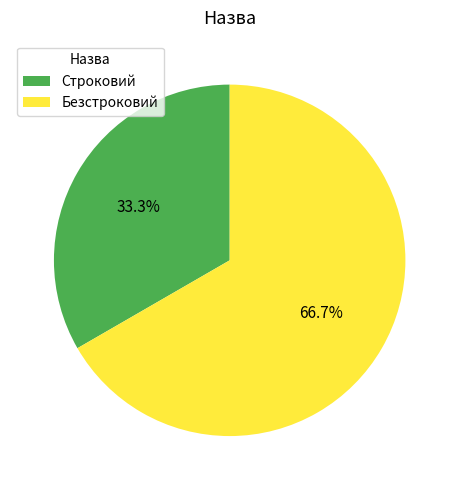

What is the total percentage of Безстроковий and Строковий?

100.0%